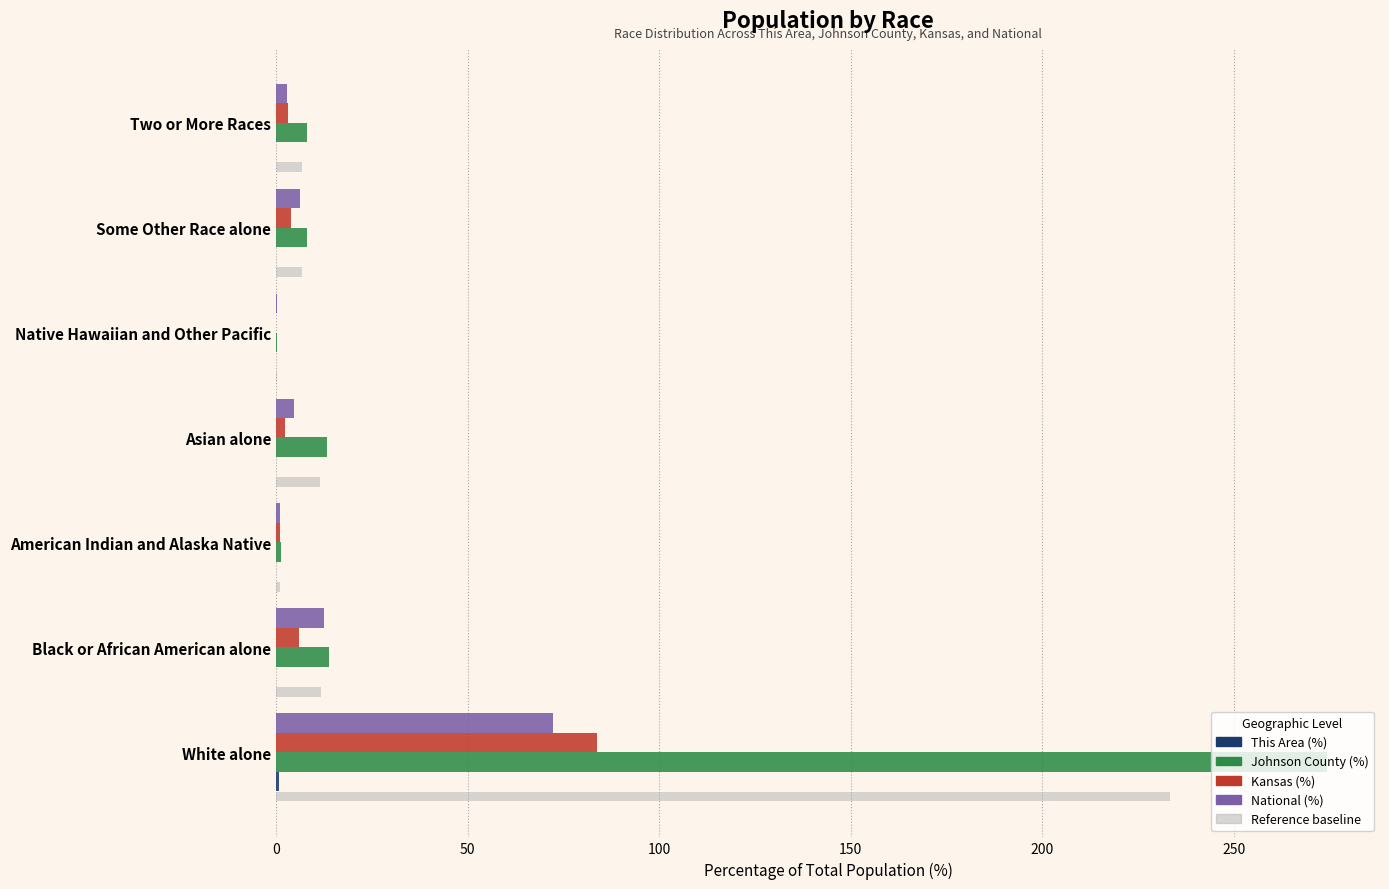

Reading left to right, extract all data points from this chart.

This Area (%): 0.6	0.0	0.0	0.1	0.0	0.0	0.0
Johnson County (%): 274.4	13.9	1.2	13.3	0.2	8.1	8.0
Kansas (%): 83.8	5.9	1.0	2.4	0.1	3.9	3.0
National (%): 72.4	12.6	0.9	4.8	0.2	6.2	2.9